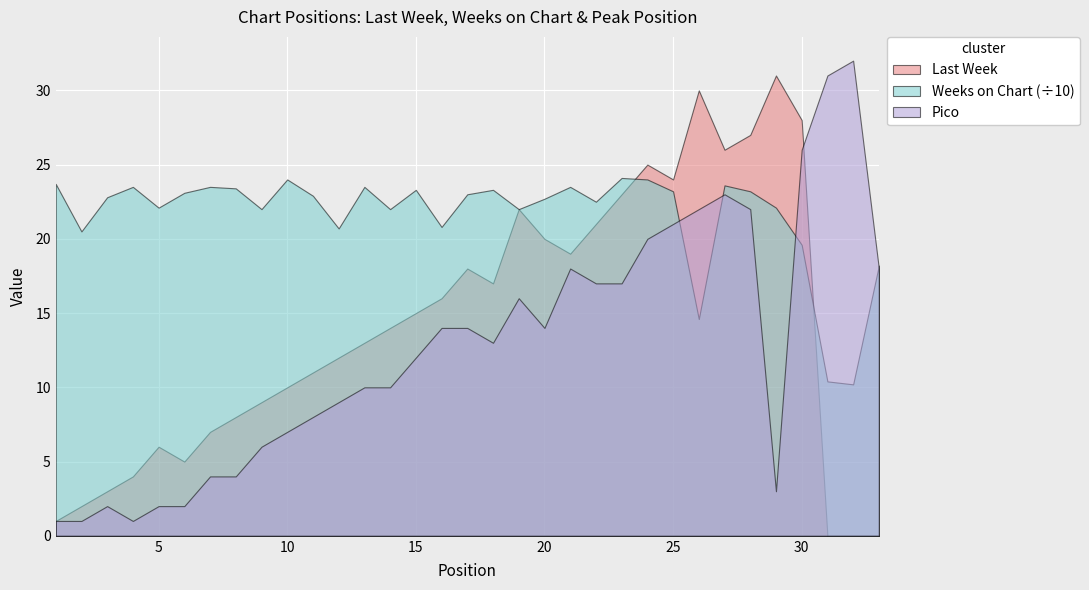

Reading right to left, transcribe all the data shown in this chart.

Last Week: 0	0	0	28	31	27	26	30	24	25	23	21	19	20	22	17	18	16	15	14	13	12	11	10	9	8	7	5	6	4	3	2	1
Weeks on Chart: 182	102	104	196	221	232	236	146	232	240	241	225	235	227	220	233	230	208	233	220	235	207	229	240	220	234	235	231	221	235	228	205	237
Pico: 18	32	31	26	3	22	23	22	21	20	17	17	18	14	16	13	14	14	12	10	10	9	8	7	6	4	4	2	2	1	2	1	1